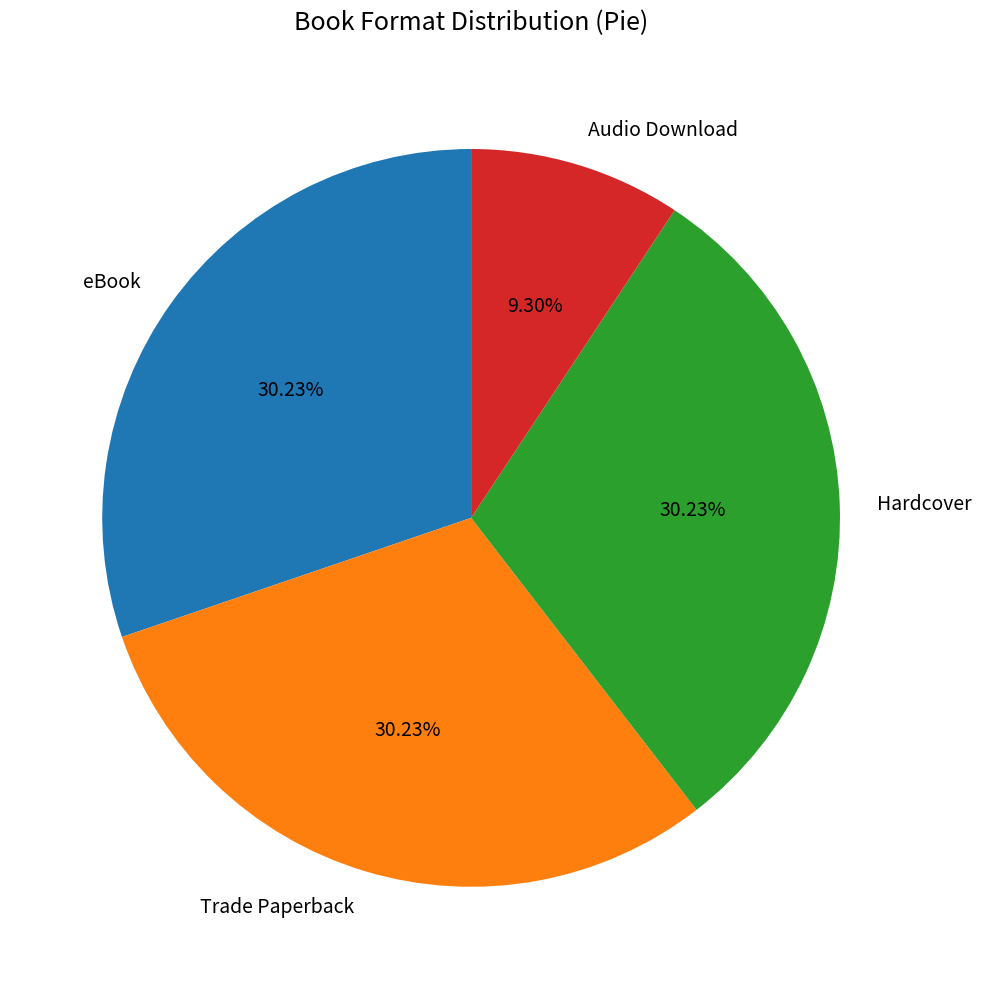

To the nearest percent, what is the average slice percentage?

25%